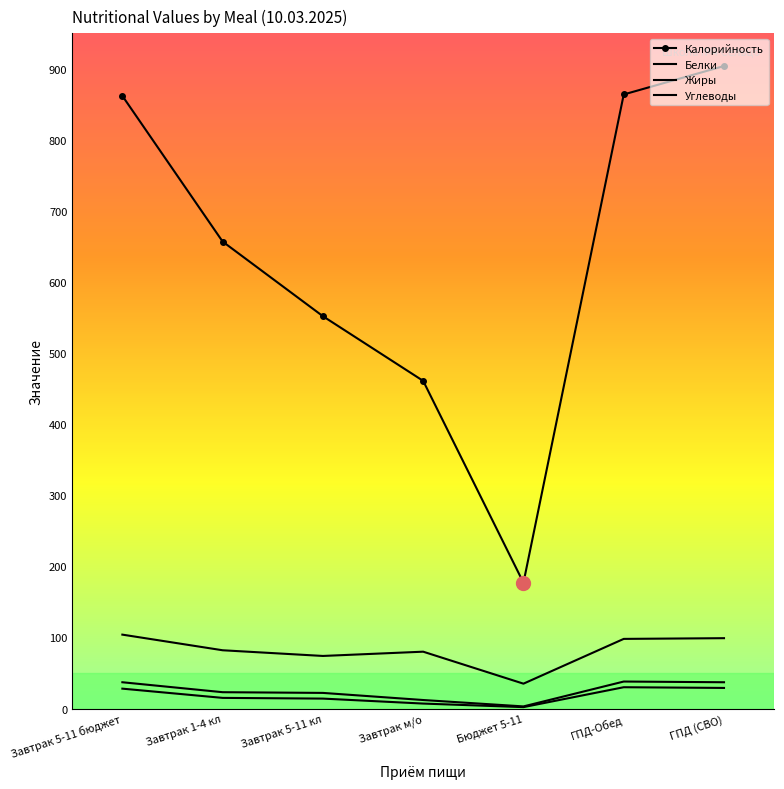

What is the value of the Жиры point at the 5th from the left?

3